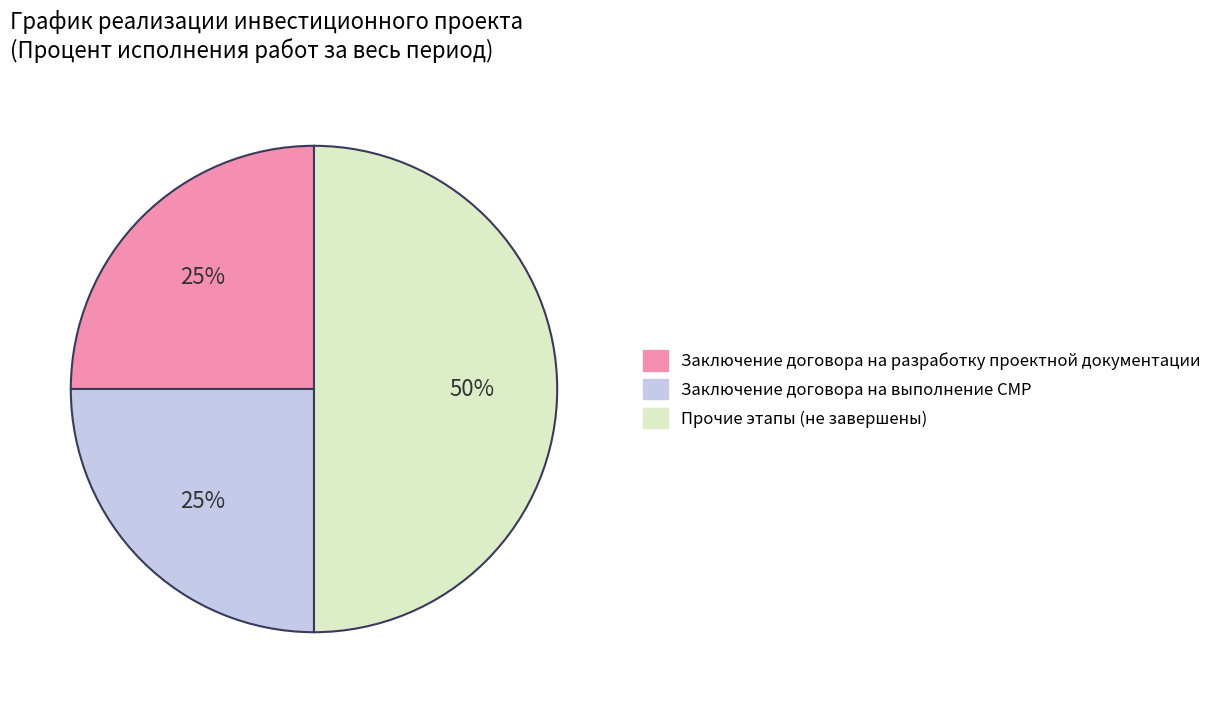

To the nearest percent, what is the difference between the largest and smallest slice percentages?

25%